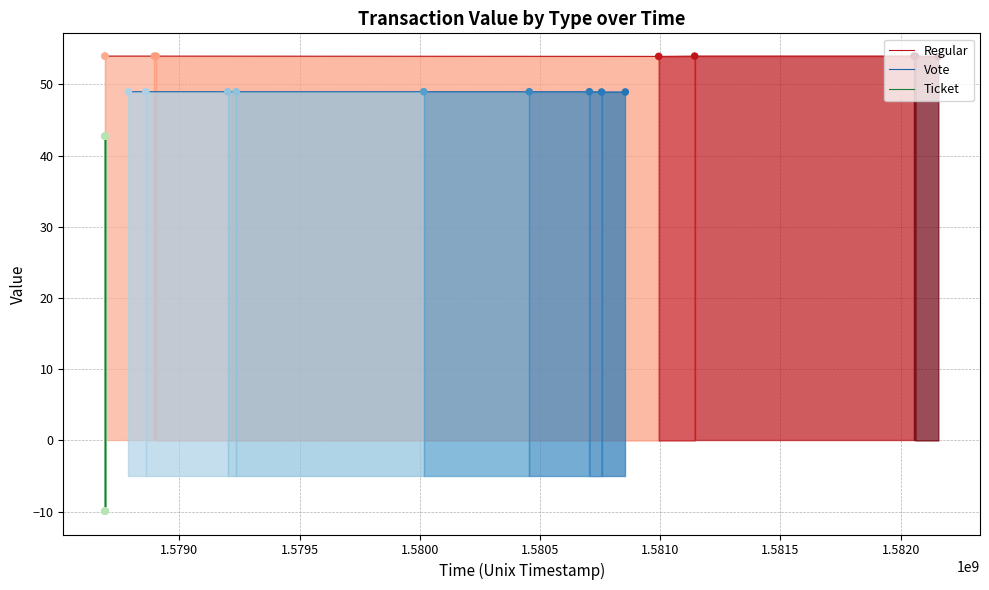

Which series reaches the minimum Y coordinate?

Ticket